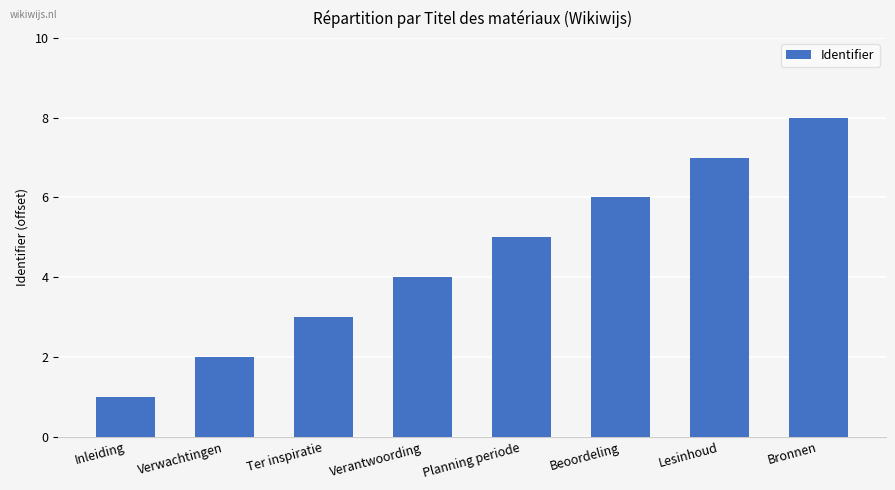

What is the value of the 7th bar from the left?

7